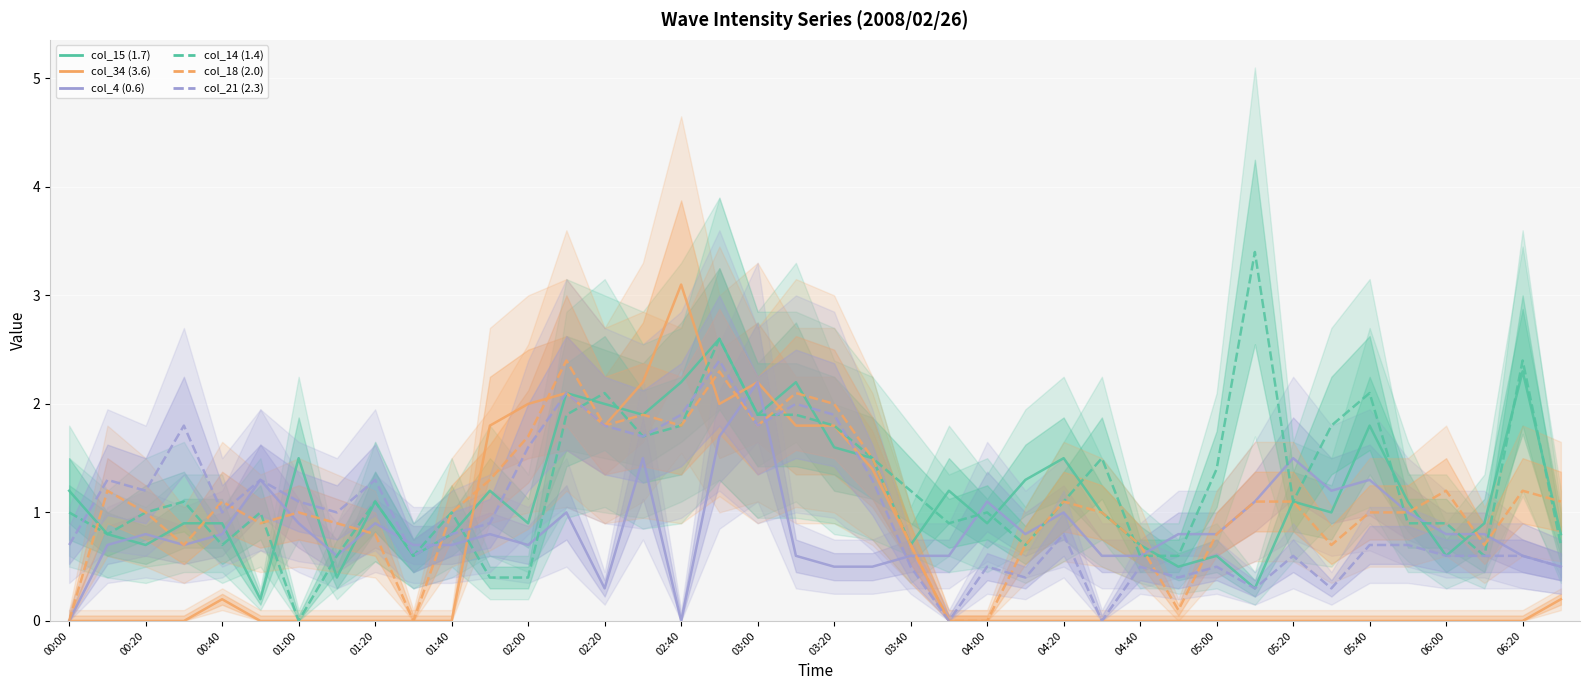

How many lines are shown in the chart?

6